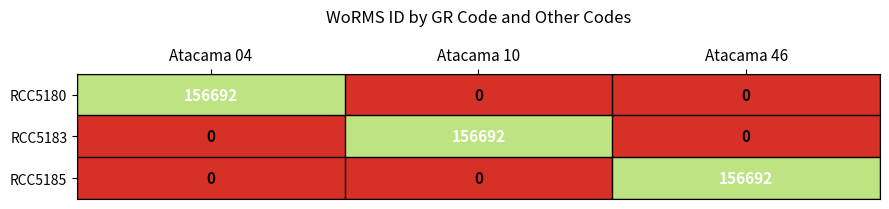

At how many categories does at least one series exceed 123890?

3